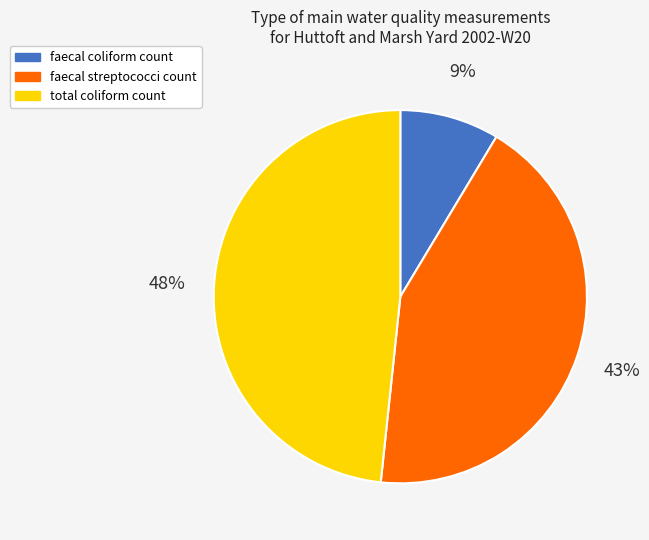

To the nearest percent, what portion does total coliform count represent?

48%